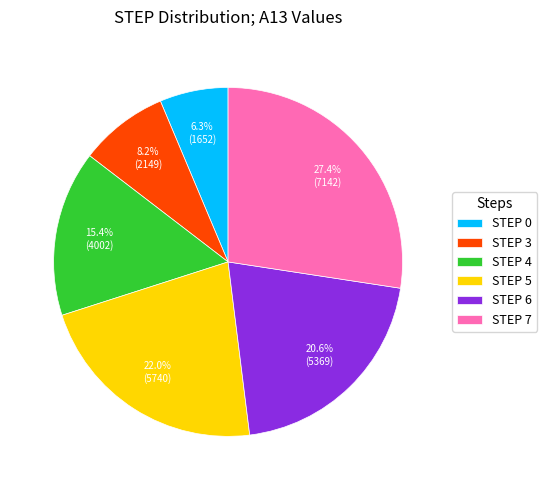

Count the number of slices in the pie.

6